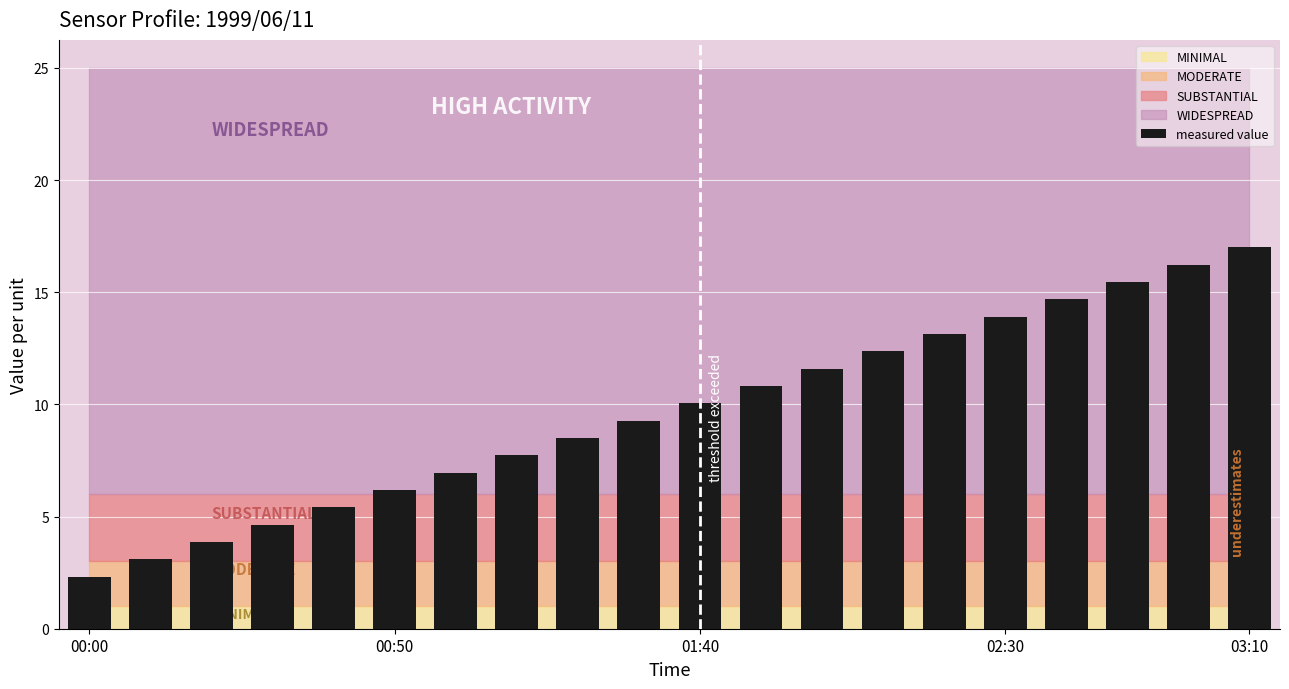

What is the average value?

9.7